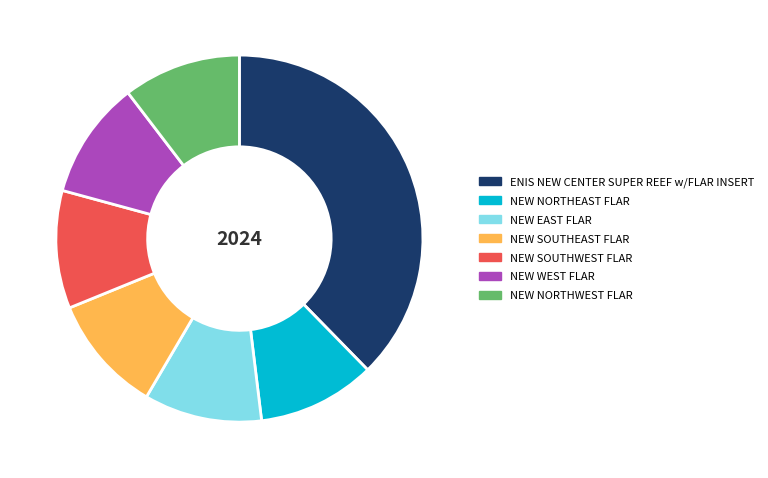

The NEW WEST FLAR slice represents 10% of the pie. True or false?

True